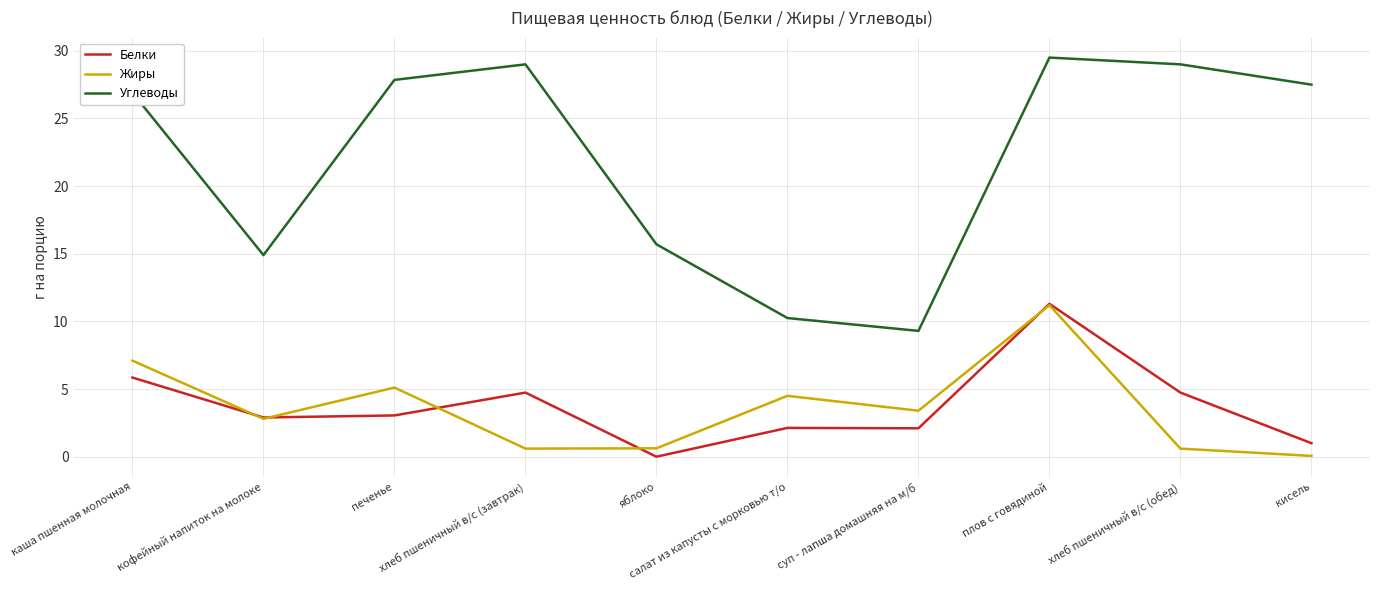

Between печенье and кисель, which series saw the biggest shift?

Жиры